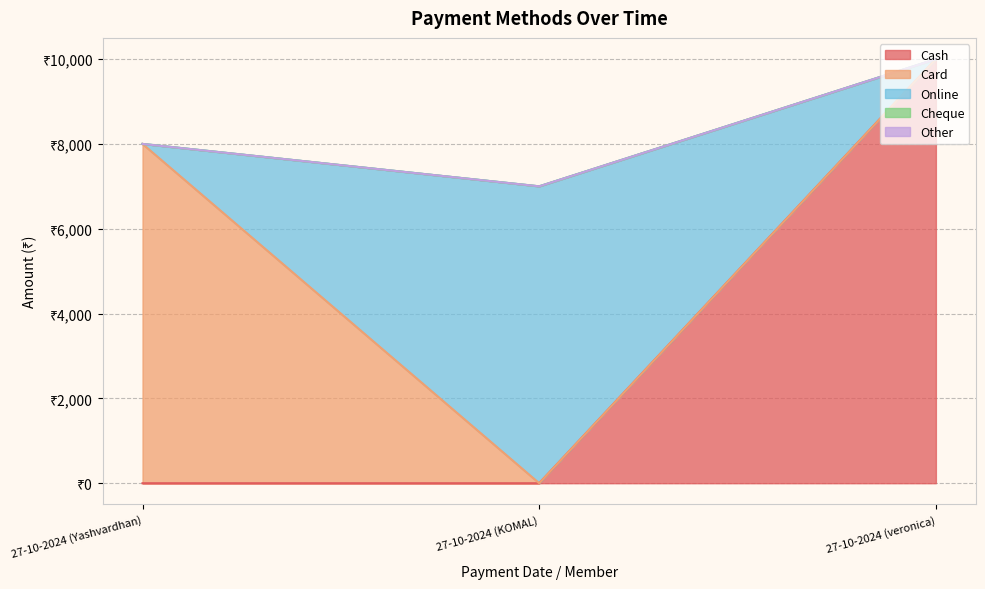

At which label is Cash closest to 5000?

27-10-2024 (Yashvardhan)